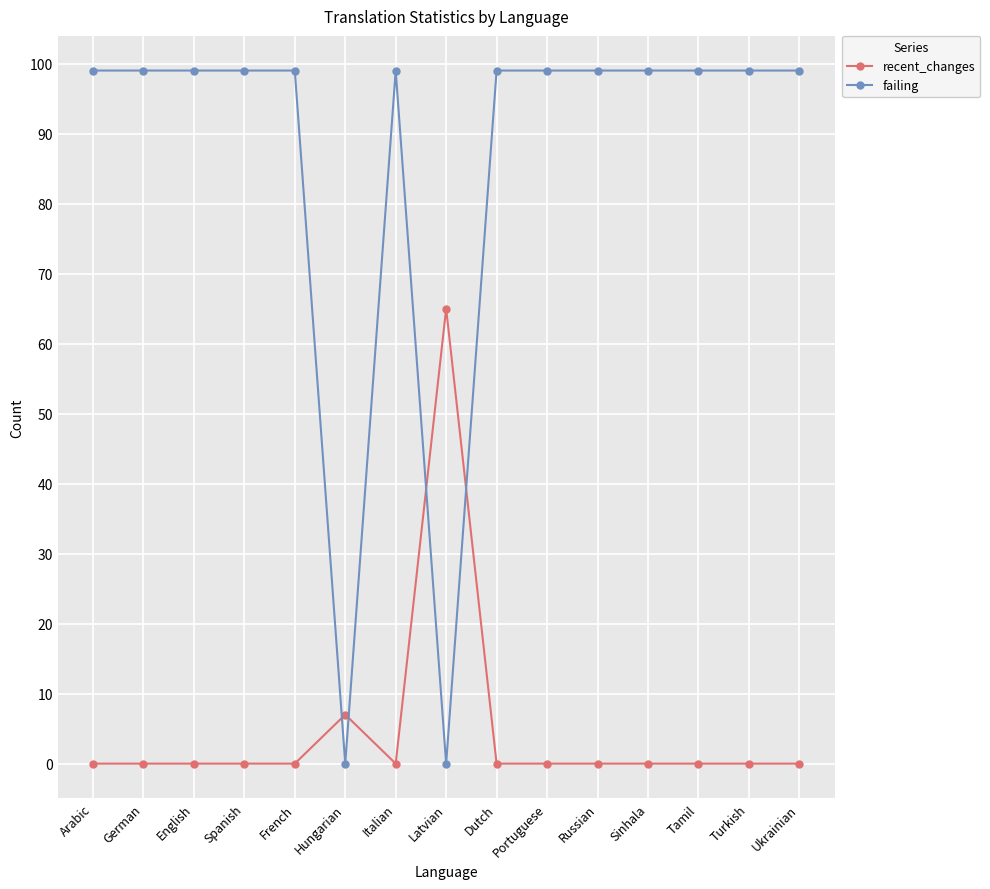

Is it true that failing equals 99 at Italian?

True